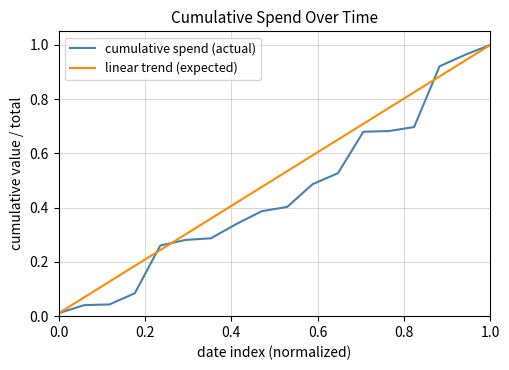

At how many categories does at least one series exceed 0?

18